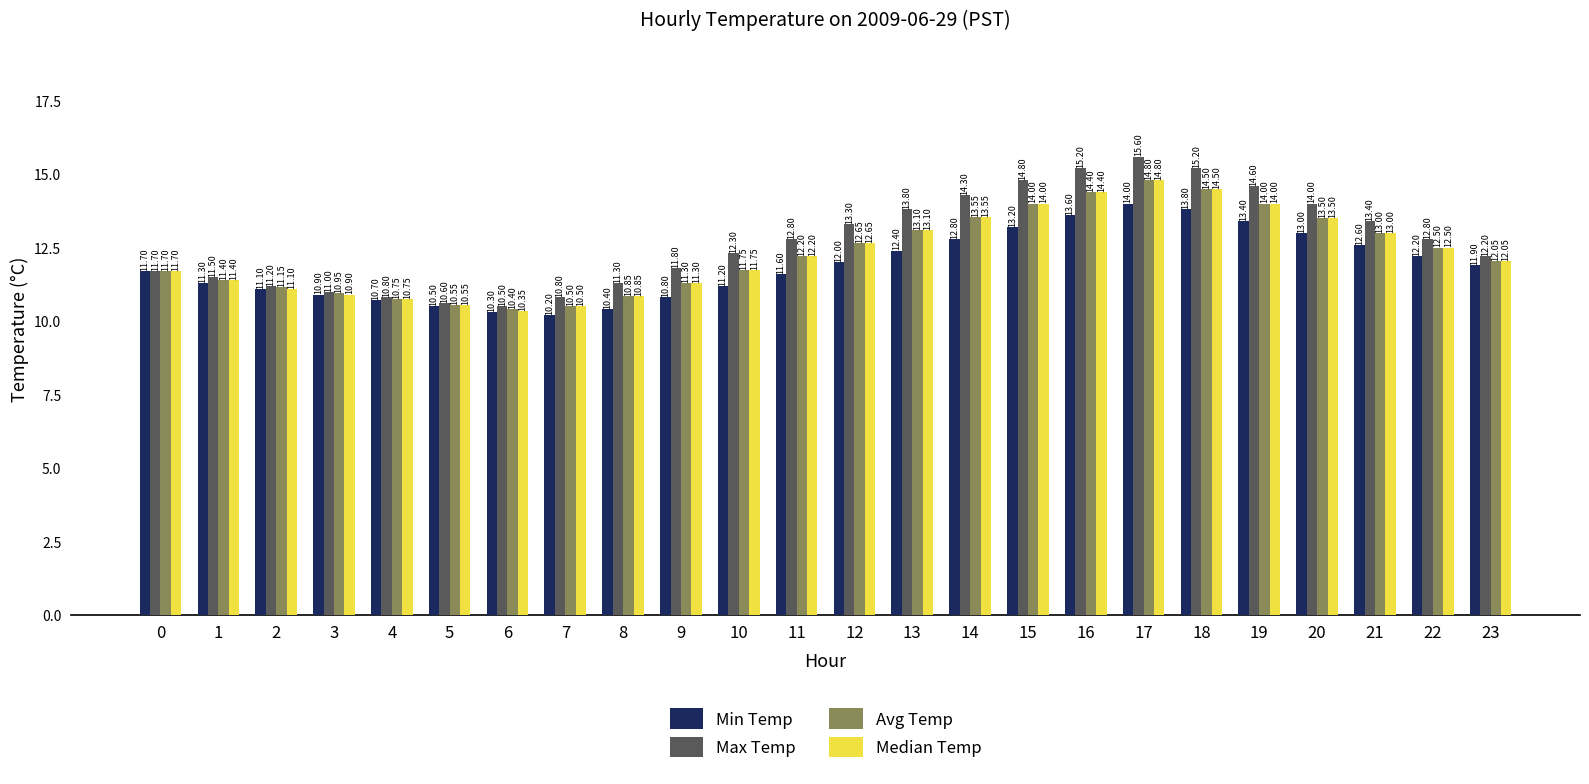

At which label does Max Temp reach its peak?

17